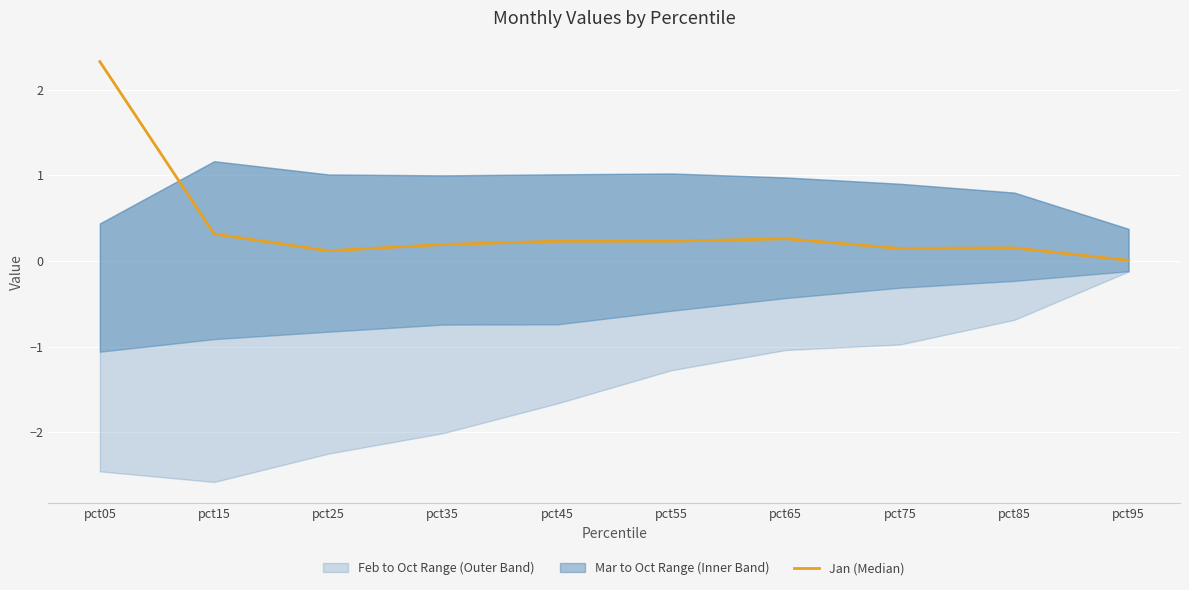

The chart shows a value of 0.5 at pct15. True or false?

False